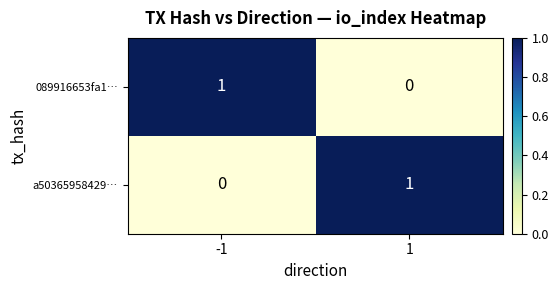

What is the maximum value shown in the chart?

1